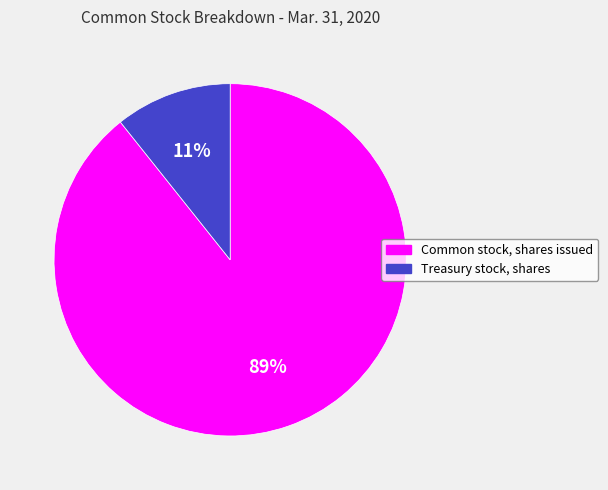

Is there any slice that represents more than half of the pie?

Yes